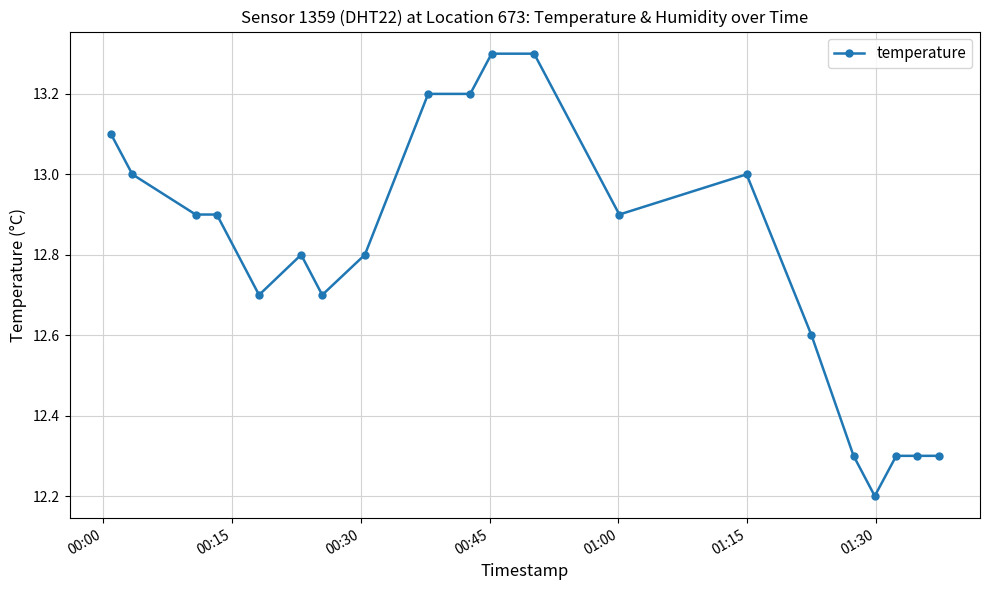

What is the value of the 5th point from the left?

12.7